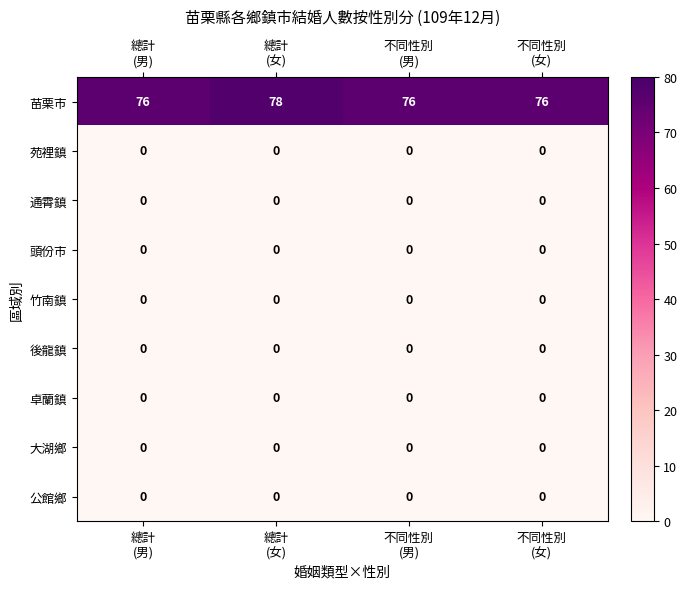

At how many categories does at least one series exceed 72?

4